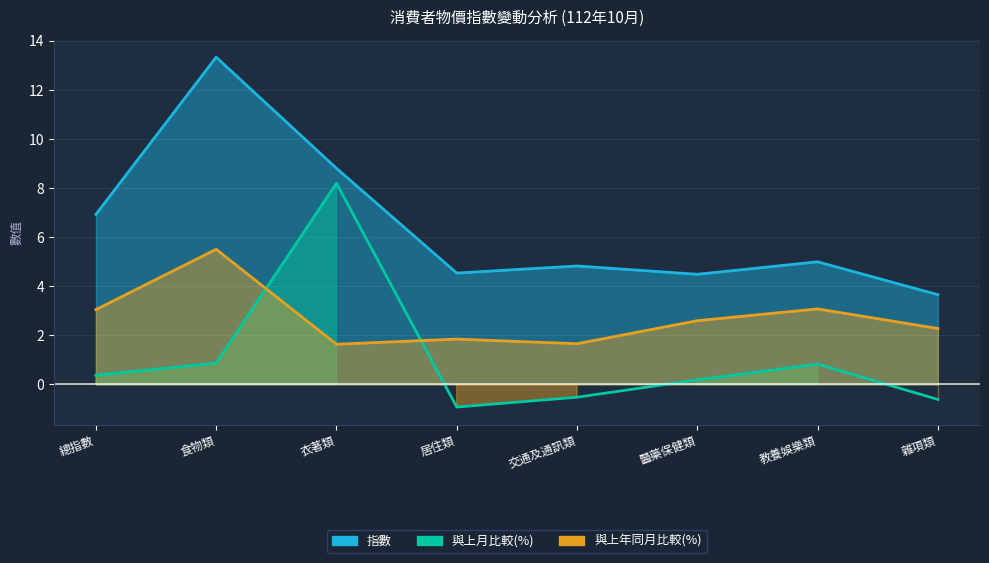

At which category does the chart reach its peak across all series?

衣著類